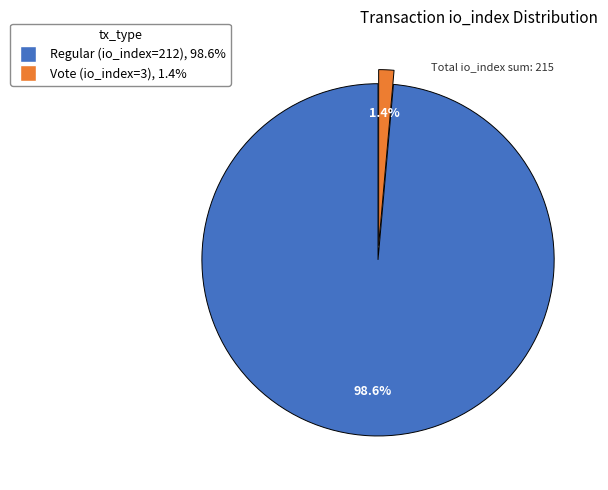

Which has a higher value, Vote (io_index=3) or Regular (io_index=212)?

Regular (io_index=212)